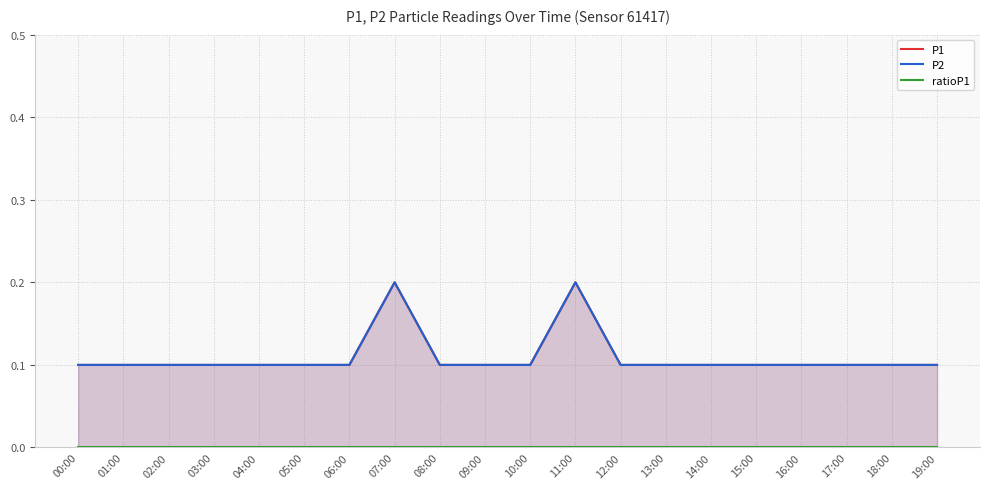

Reading left to right, extract all data points from this chart.

P1: 00:00=0.1	01:00=0.1	02:00=0.1	03:00=0.1	04:00=0.1	05:00=0.1	06:00=0.1	07:00=0.2	08:00=0.1	09:00=0.1	10:00=0.1	11:00=0.2	12:00=0.1	13:00=0.1	14:00=0.1	15:00=0.1	16:00=0.1	17:00=0.1	18:00=0.1	19:00=0.1
P2: 00:00=0.1	01:00=0.1	02:00=0.1	03:00=0.1	04:00=0.1	05:00=0.1	06:00=0.1	07:00=0.2	08:00=0.1	09:00=0.1	10:00=0.1	11:00=0.2	12:00=0.1	13:00=0.1	14:00=0.1	15:00=0.1	16:00=0.1	17:00=0.1	18:00=0.1	19:00=0.1
ratioP1: 00:00=0.0	01:00=0.0	02:00=0.0	03:00=0.0	04:00=0.0	05:00=0.0	06:00=0.0	07:00=0.0	08:00=0.0	09:00=0.0	10:00=0.0	11:00=0.0	12:00=0.0	13:00=0.0	14:00=0.0	15:00=0.0	16:00=0.0	17:00=0.0	18:00=0.0	19:00=0.0